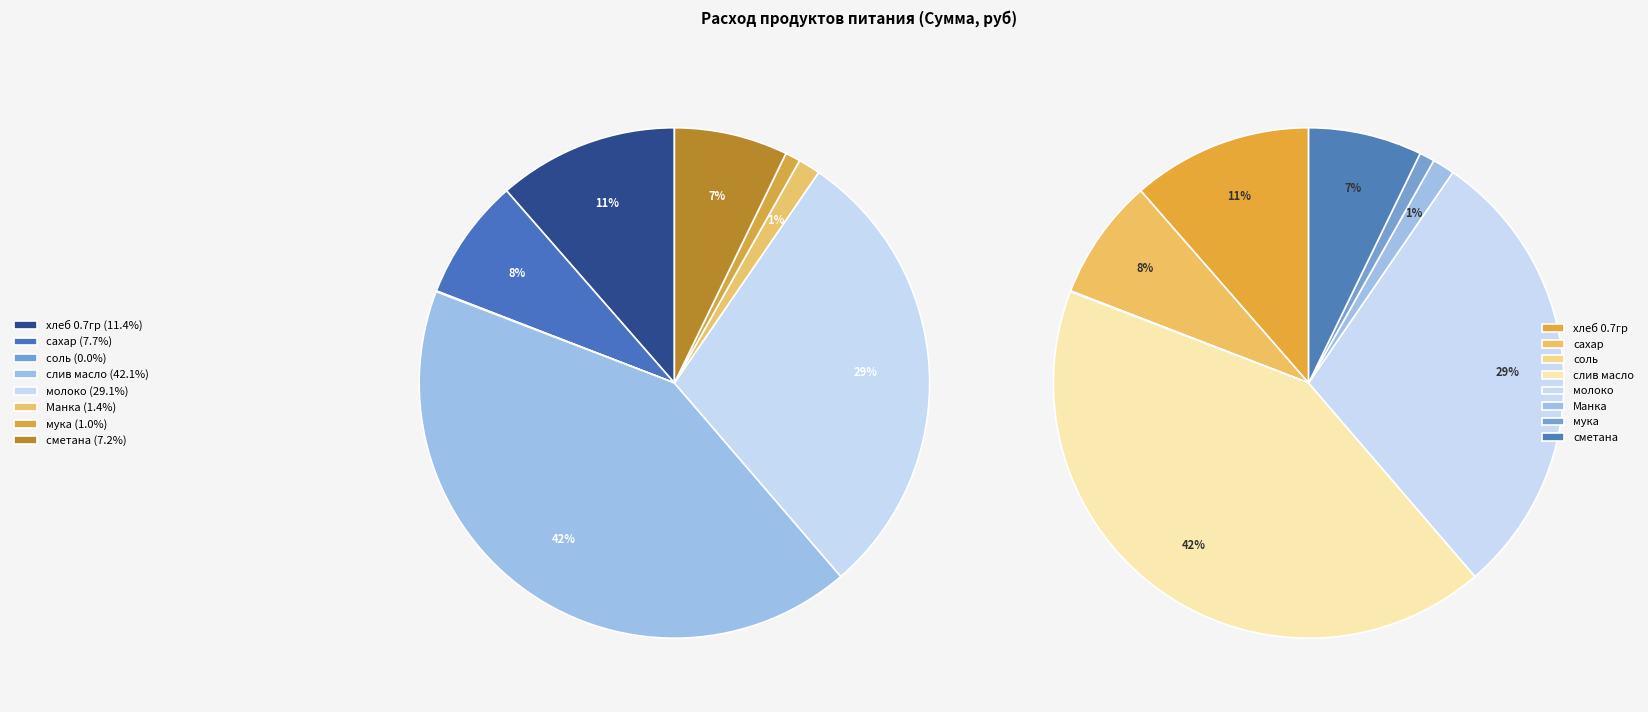

How many segments does this pie chart have?

8